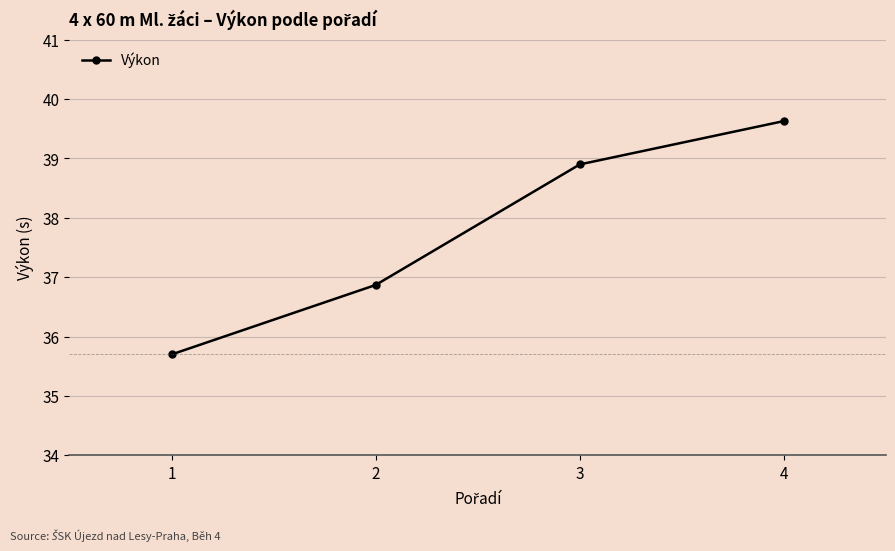

Reading left to right, extract all data points from this chart.

35.7	36.9	38.9	39.6